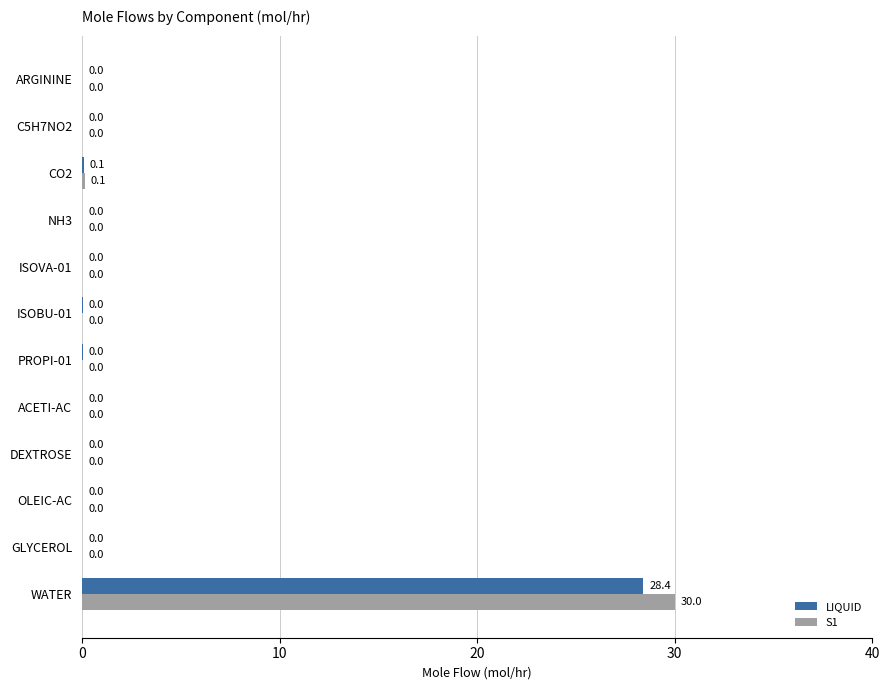

What is the maximum value shown in the chart?

30.0